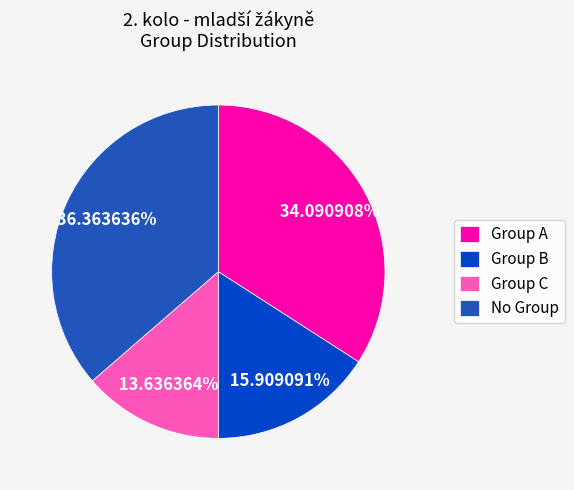

Which category has the smallest portion of the pie?

Group C